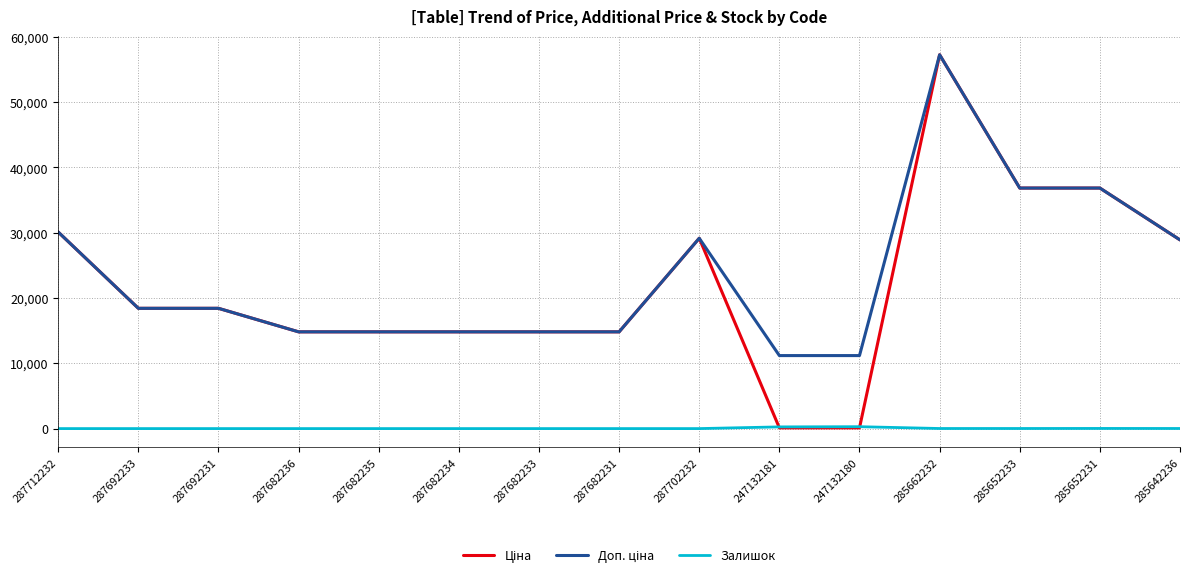

Which category has the highest value across all series?

285662232